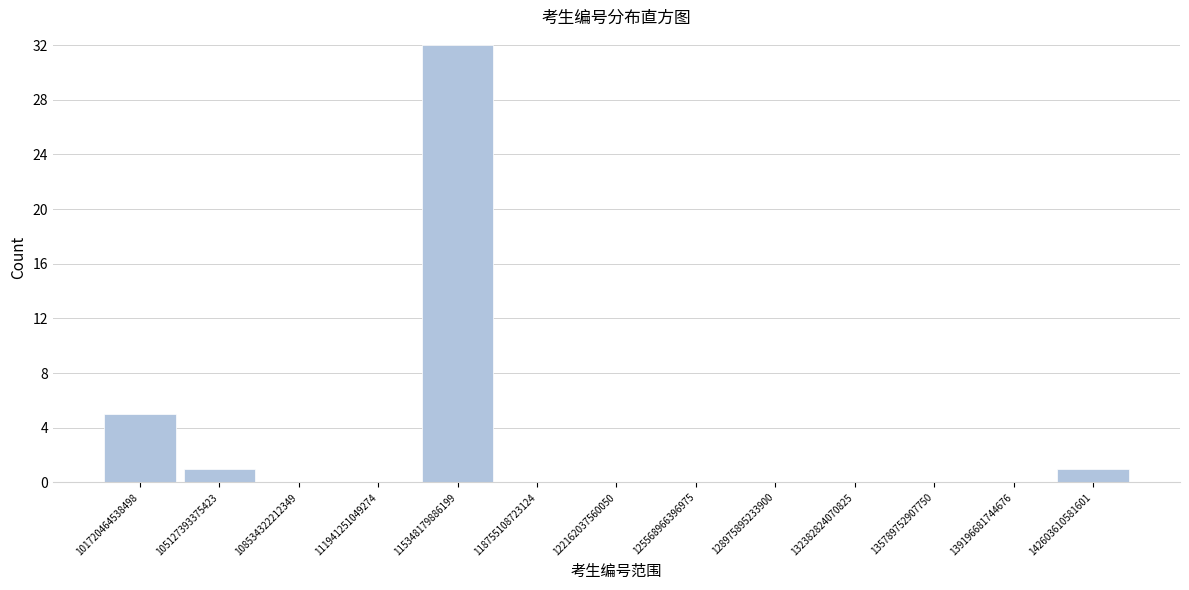

Reading left to right, transcribe this chart: for each bar, give the range it covers on the x-axis and its height. Neither the bar edges nor the heights are printed on the chart, so give them approximately, as read against the axes.

100000000000000 to 103500000000000: 5
103500000000000 to 107000000000000: 1
107000000000000 to 110000000000000: 0
110000000000000 to 113500000000000: 0
113500000000000 to 117000000000000: 32
117000000000000 to 120500000000000: 0
120500000000000 to 124000000000000: 0
124000000000000 to 127500000000000: 0
127500000000000 to 130500000000000: 0
130500000000000 to 134000000000000: 0
134000000000000 to 137500000000000: 0
137500000000000 to 141000000000000: 0
141000000000000 to 144500000000000: 1